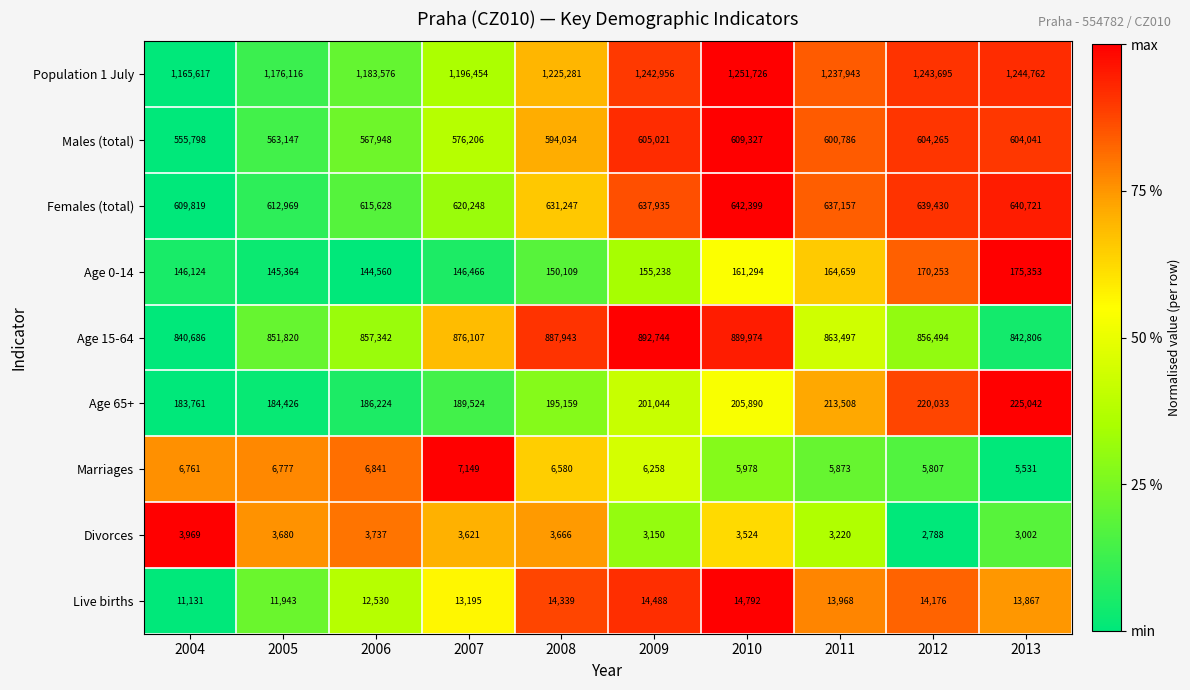

Which series has the widest spread of values?

Population 1 July